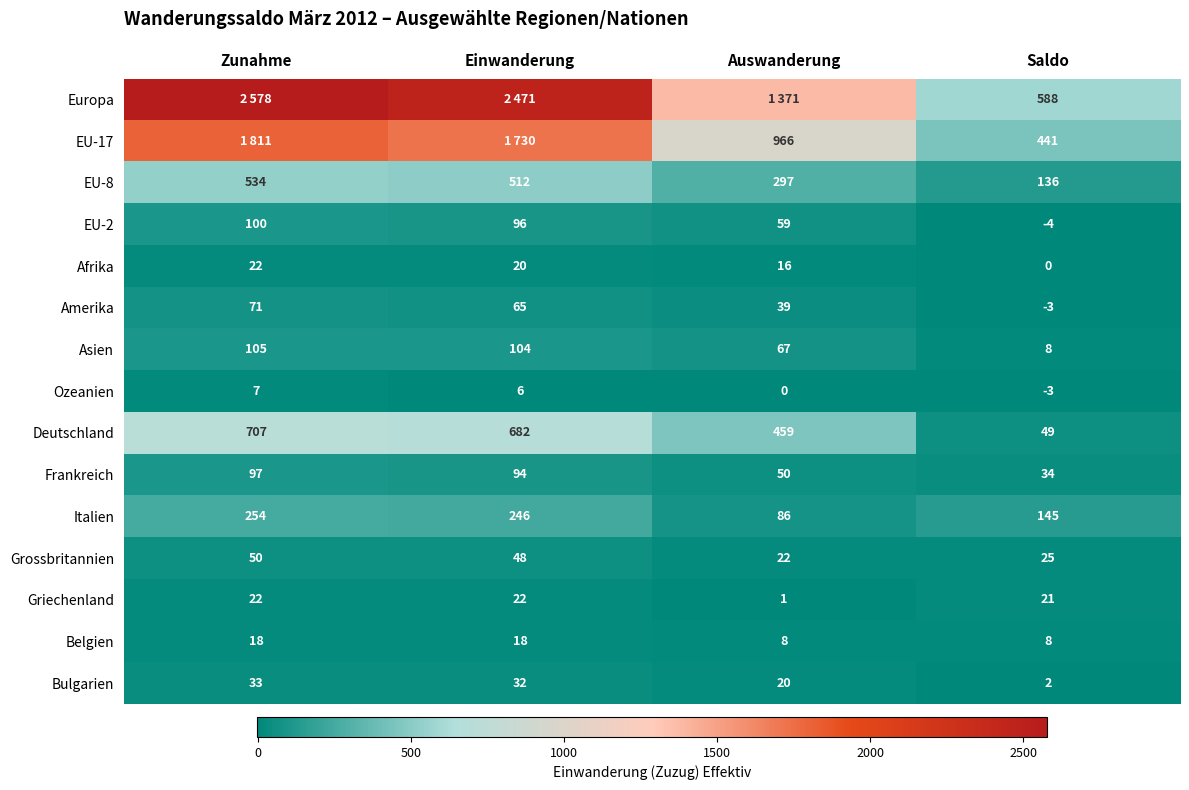

How many values in EU-2 are above zero?

3